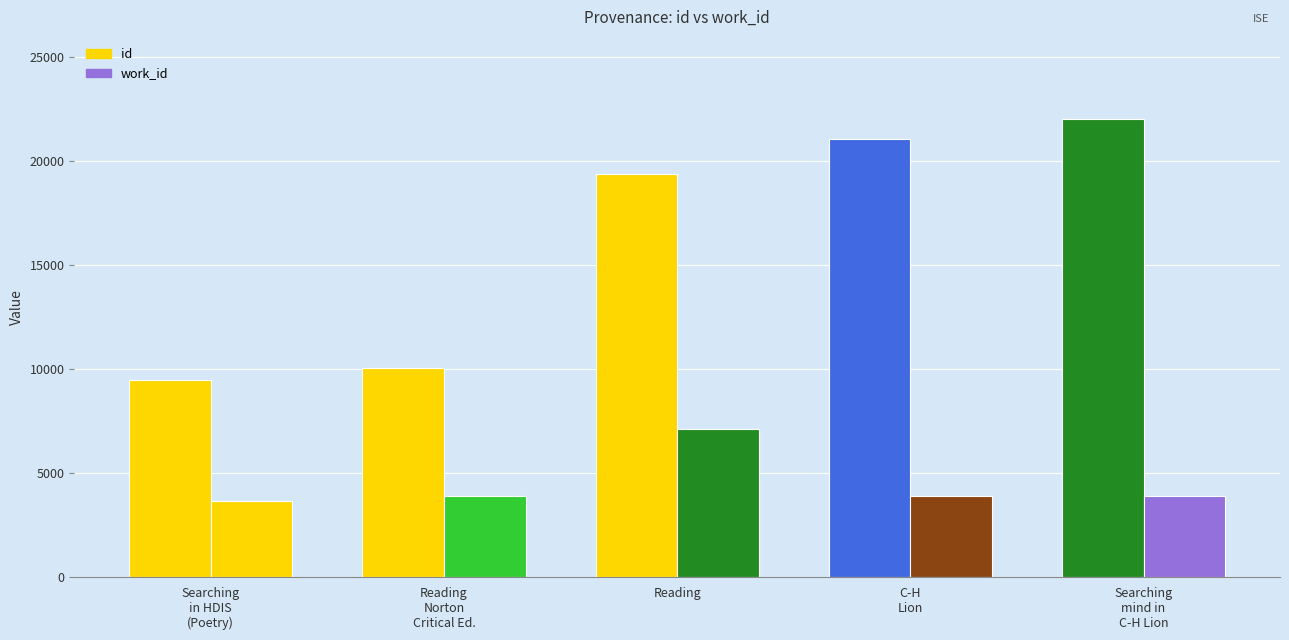

Read the work_id value at Searching in HDIS (Poetry), to the nearest 100.

3700